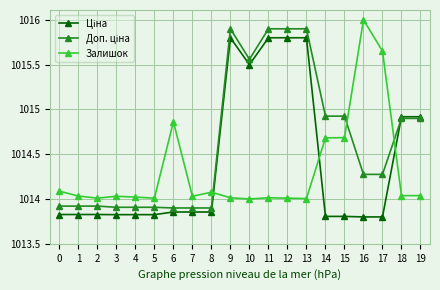

What is the average value of the Залишок series?

1014.3